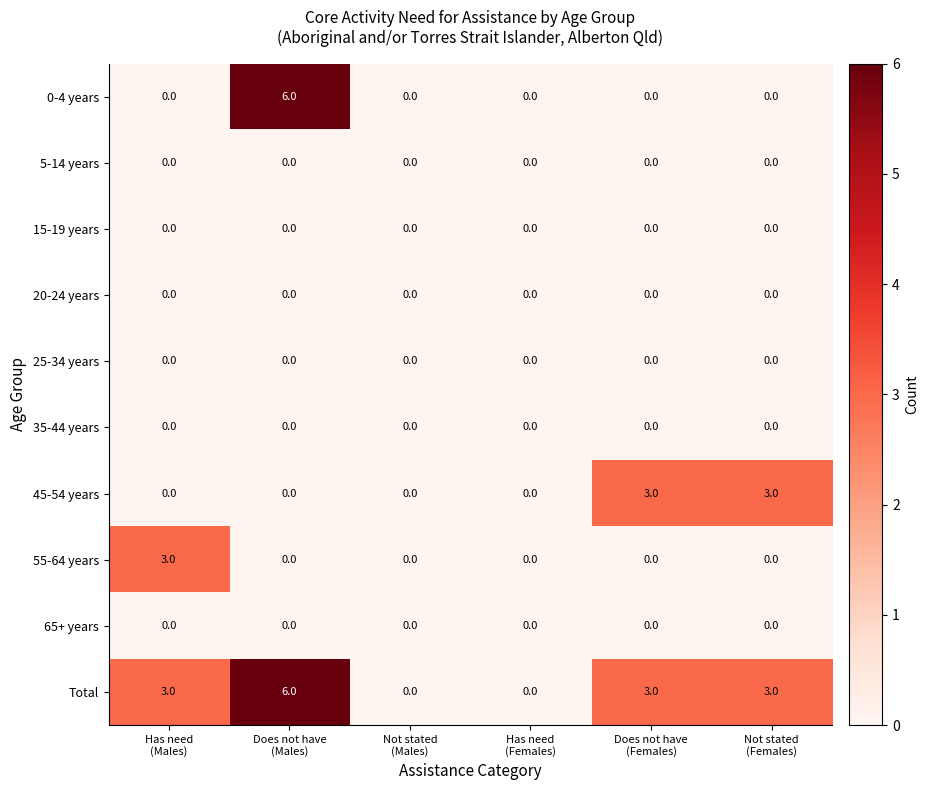

What is the highest value of the 45-54 years series?

3